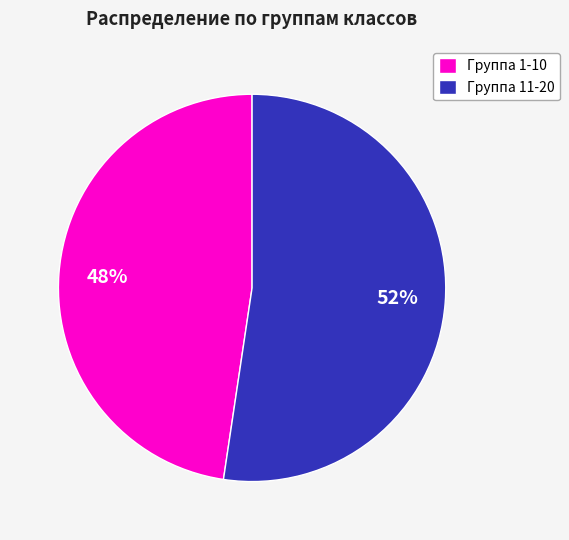

Do Группа 11-20 and Группа 1-10 together represent more than half of the pie?

Yes